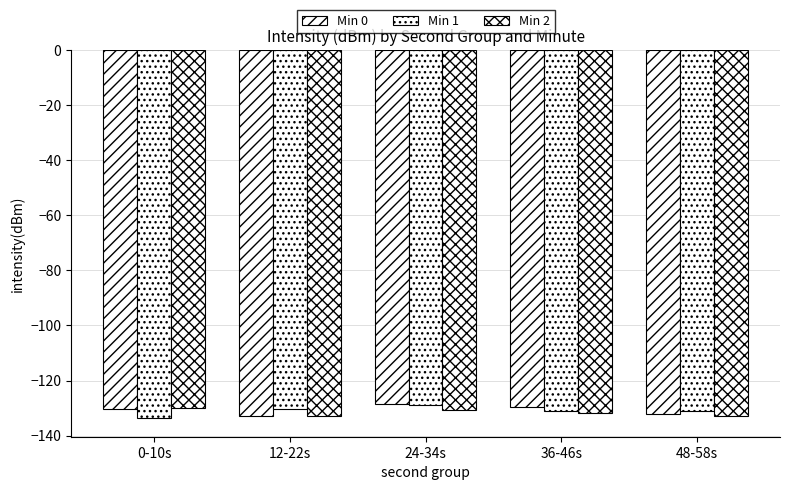

Is it true that Min 0 equals -188.7 at 0-10s?

False